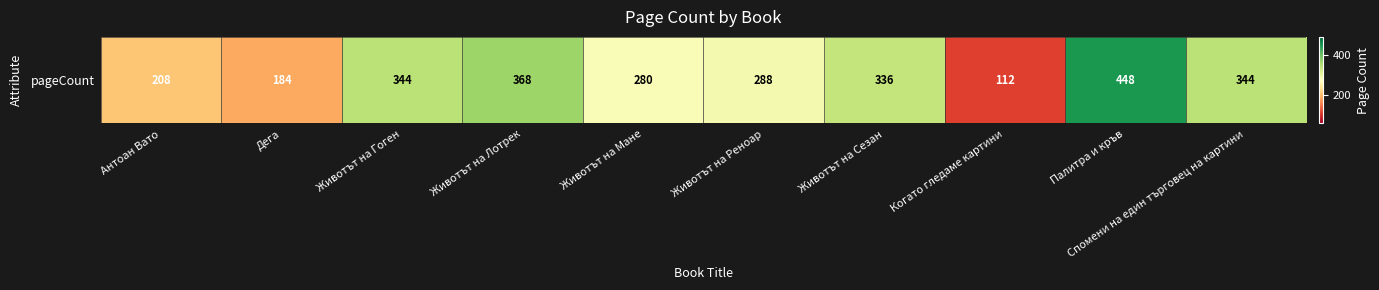

List the labels in order of value, smallest first.

Когато гледаме картини, Дега, Антоан Вато, Животът на Мане, Животът на Реноар, Животът на Сезан, Животът на Гоген, Спомени на един търговец на картини, Животът на Лотрек, Палитра и кръв